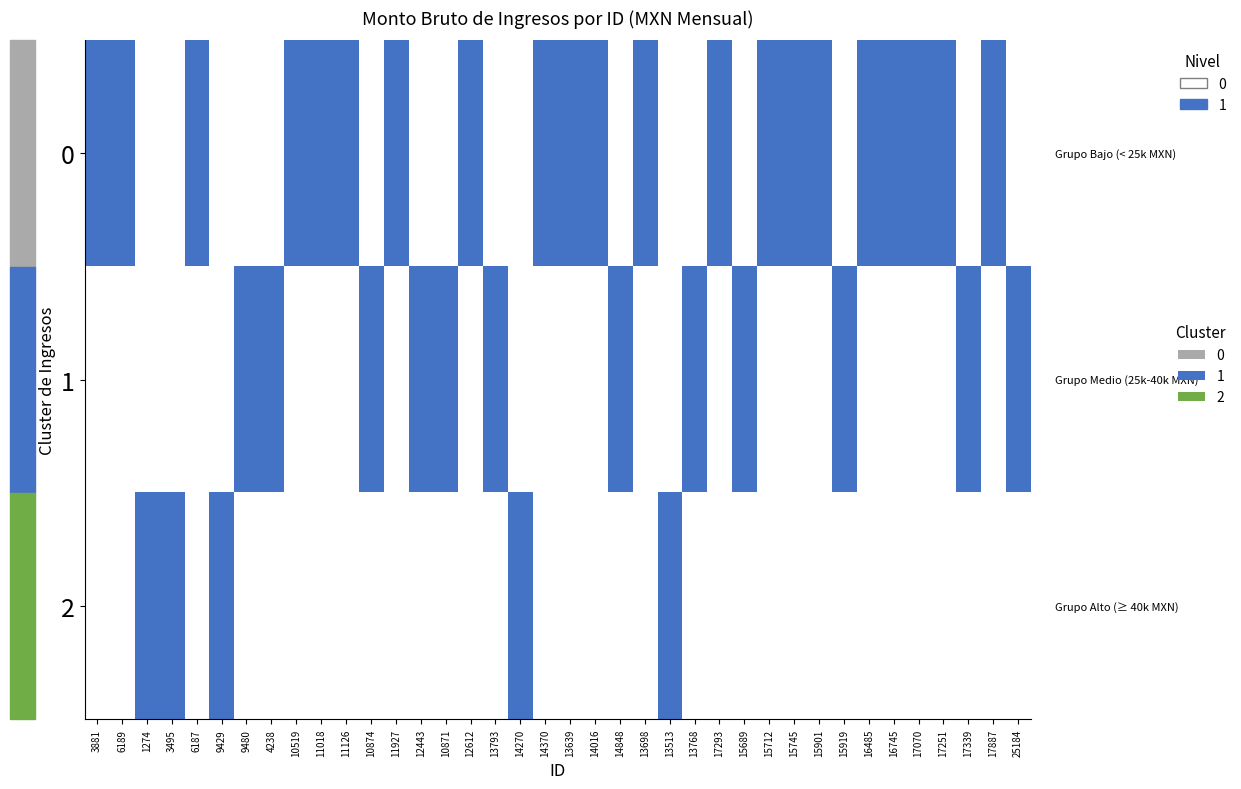

Reading right to left, what are all the values shown in this chart?

0: 25184=0.0	17887=0.2	17339=0.0	17251=0.2	17070=0.2	16745=0.2	16485=0.2	15919=0.0	15901=0.2	15745=0.2	15712=0.2	15689=0.0	17293=0.2	13768=0.0	13513=0.0	13698=0.2	14848=0.0	14016=0.2	13639=0.2	14370=0.2	14270=0.0	13793=0.0	12612=0.2	10871=0.0	12443=0.0	11927=0.2	10874=0.0	11126=0.2	11018=0.2	10519=0.2	4238=0.0	9480=0.0	9429=0.0	6187=0.2	3495=0.0	1274=0.0	6189=0.2	3881=0.2
1: 25184=0.3	17887=0.0	17339=0.3	17251=0.0	17070=0.0	16745=0.0	16485=0.0	15919=0.3	15901=0.0	15745=0.0	15712=0.0	15689=0.3	17293=0.0	13768=0.3	13513=0.0	13698=0.0	14848=0.3	14016=0.0	13639=0.0	14370=0.0	14270=0.0	13793=0.3	12612=0.0	10871=0.3	12443=0.3	11927=0.0	10874=0.2	11126=0.0	11018=0.0	10519=0.0	4238=0.3	9480=0.3	9429=0.0	6187=0.0	3495=0.0	1274=0.0	6189=0.0	3881=0.0
2: 25184=0.0	17887=0.0	17339=0.0	17251=0.0	17070=0.0	16745=0.0	16485=0.0	15919=0.0	15901=0.0	15745=0.0	15712=0.0	15689=0.0	17293=0.0	13768=0.0	13513=0.5	13698=0.0	14848=0.0	14016=0.0	13639=0.0	14370=0.0	14270=0.6	13793=0.0	12612=0.0	10871=0.0	12443=0.0	11927=0.0	10874=0.0	11126=0.0	11018=0.0	10519=0.0	4238=0.0	9480=0.0	9429=0.5	6187=0.0	3495=1.0	1274=0.5	6189=0.0	3881=0.0